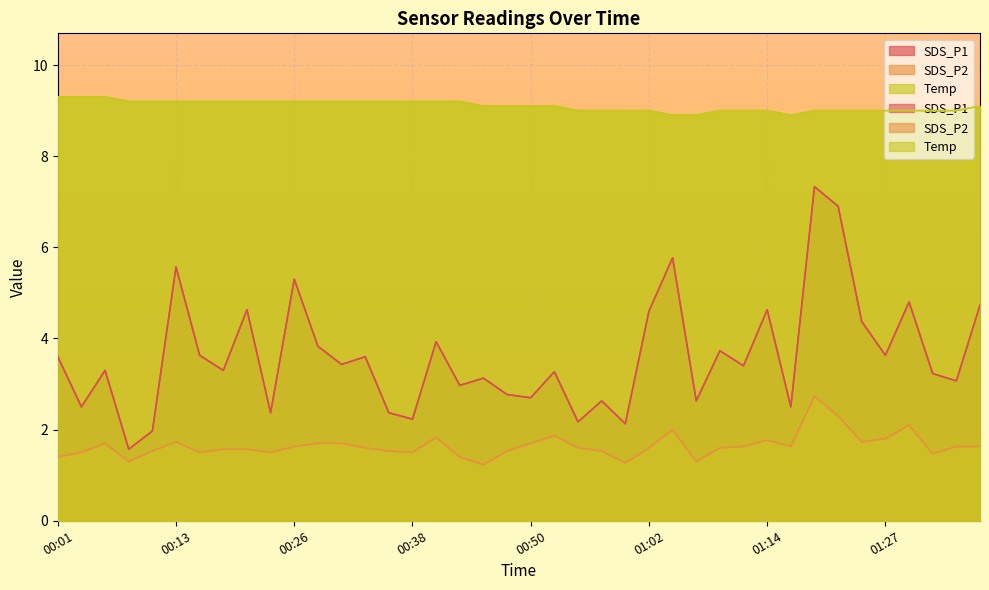

Where is the first local minimum for Temp?

01:17